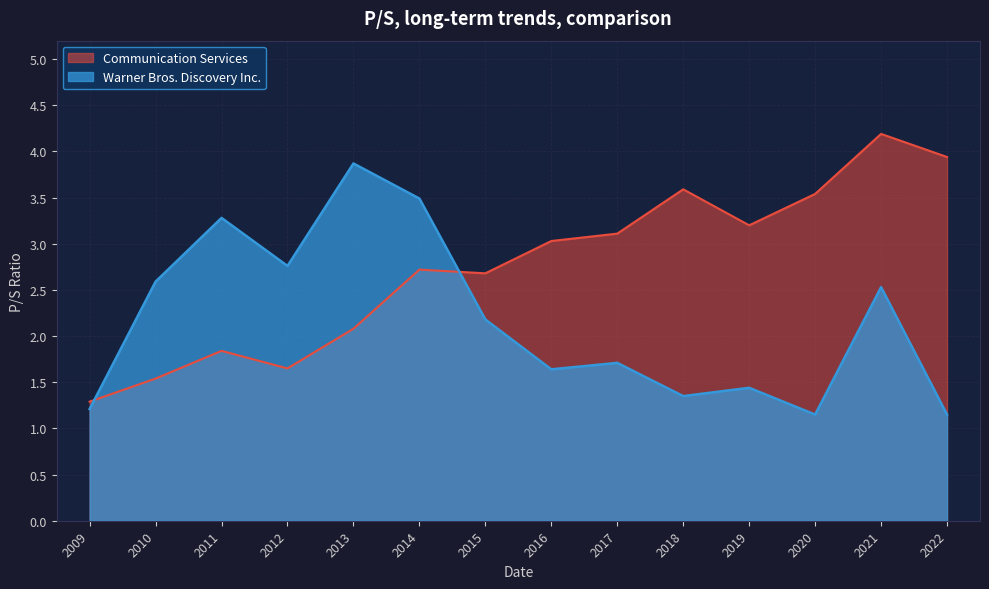

Where do Communication Services and Warner Bros. Discovery Inc. first cross each other?

2009 and 2010